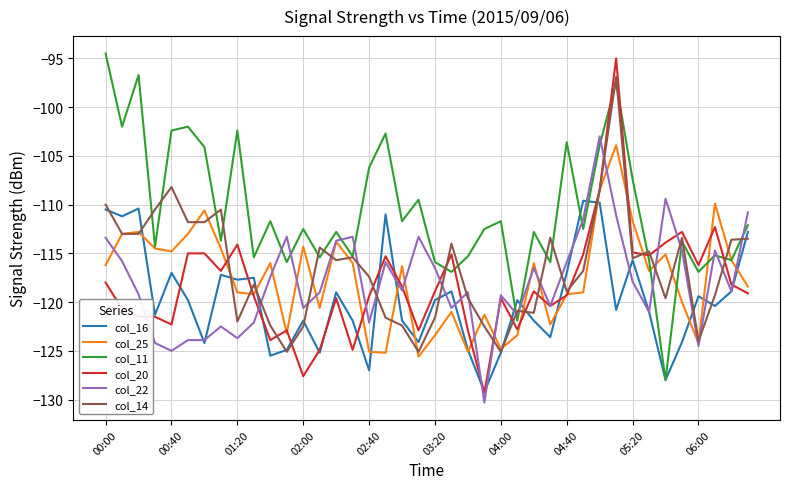

What is the lowest value of the col_11 series?

-128.0